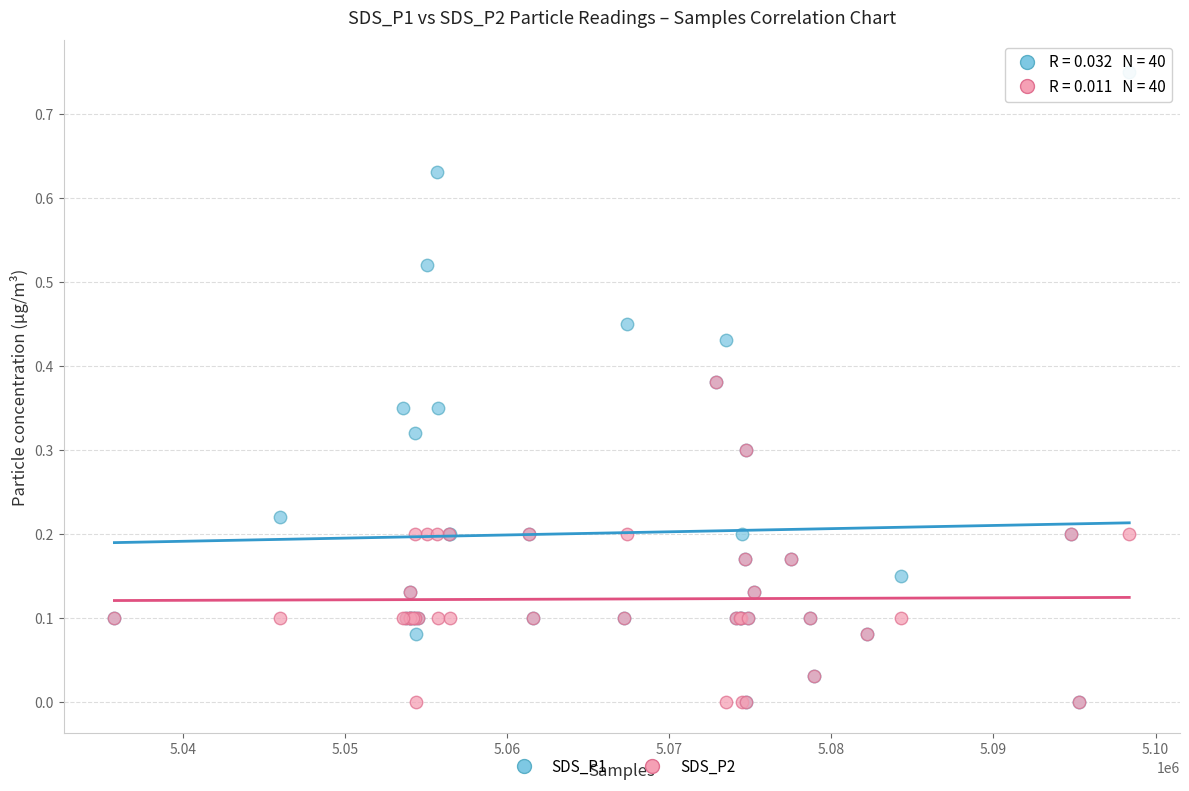

What are all the series names shown in the legend?

SDS_P1, SDS_P2